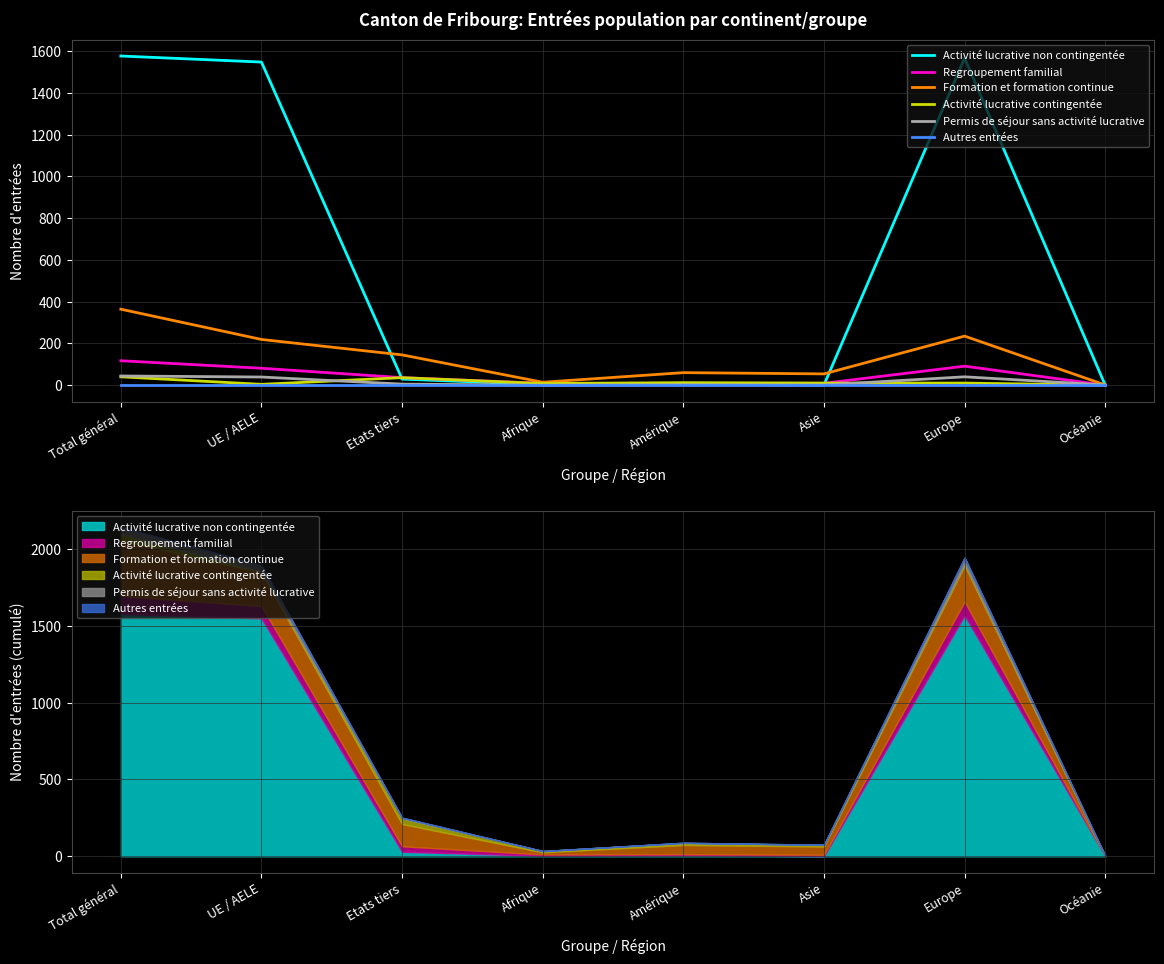

Where is the first local minimum for Regroupement familial?

Amérique